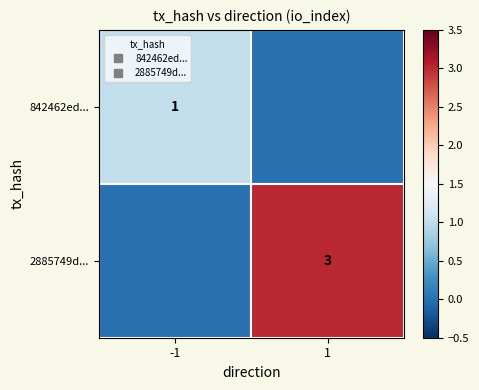

Is it true that 2885749d... equals 3 at 1?

True